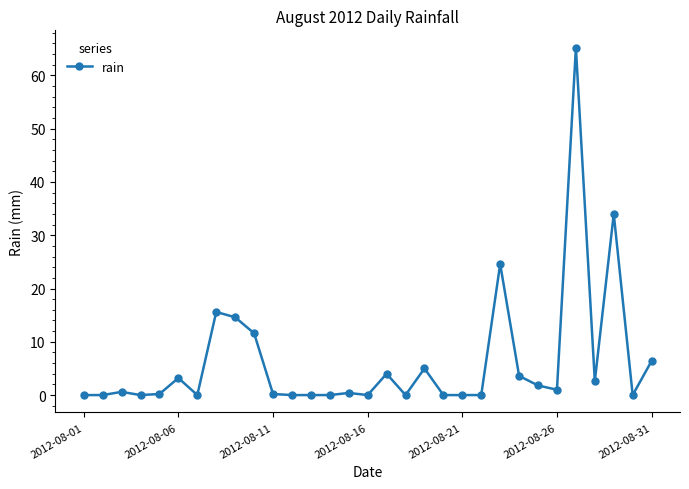

What is the difference between the second highest and minimum values?

34.0